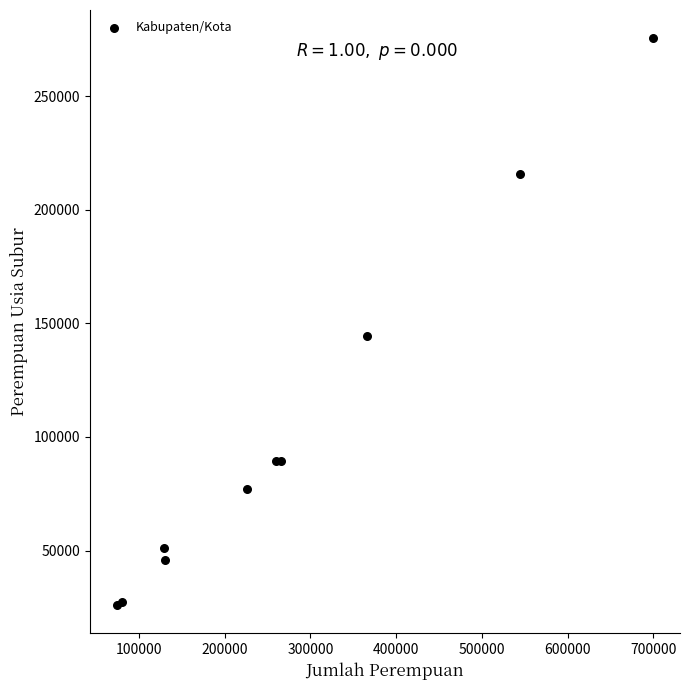

What Y value in the scatter plot is closest to 150778?

144576